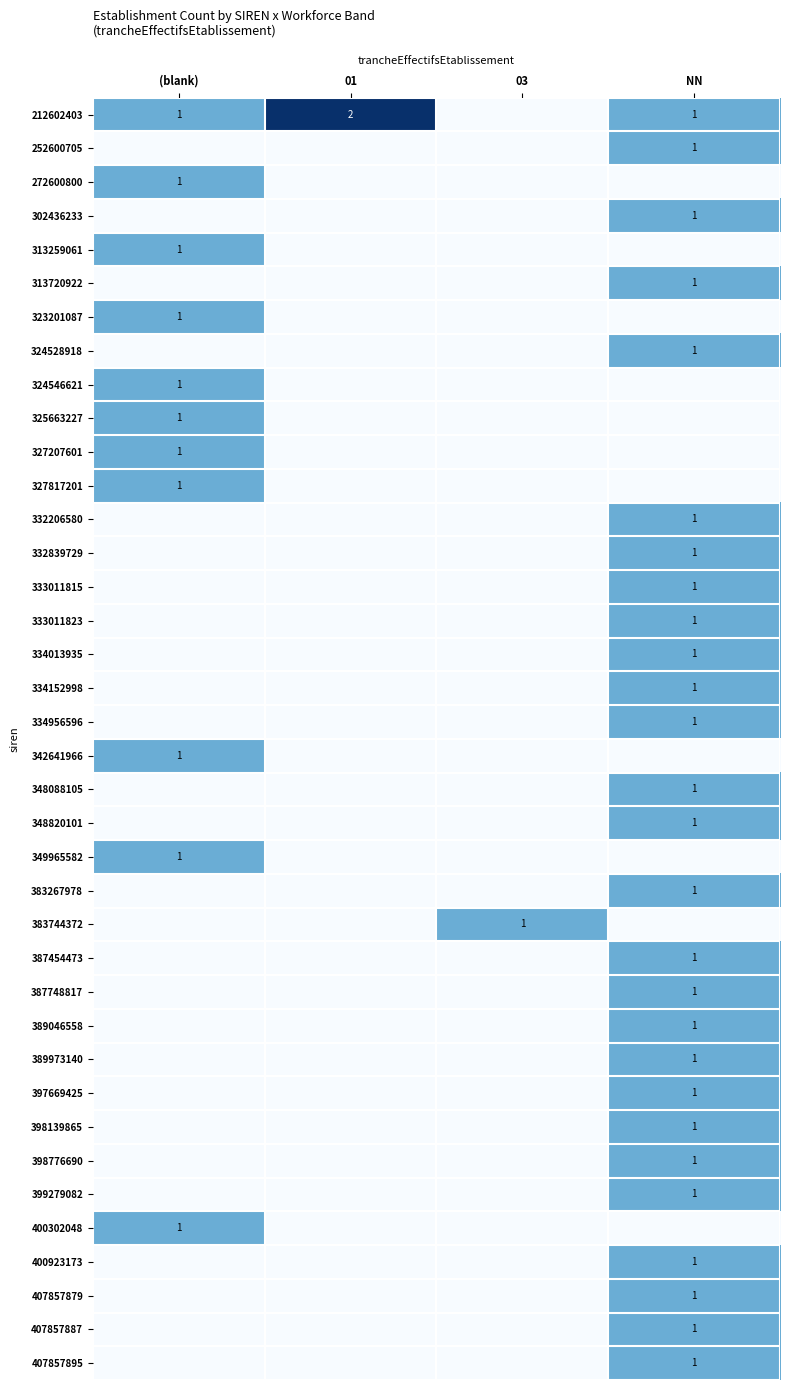

True or false: 400923173 has a value of 1 at NN.

True